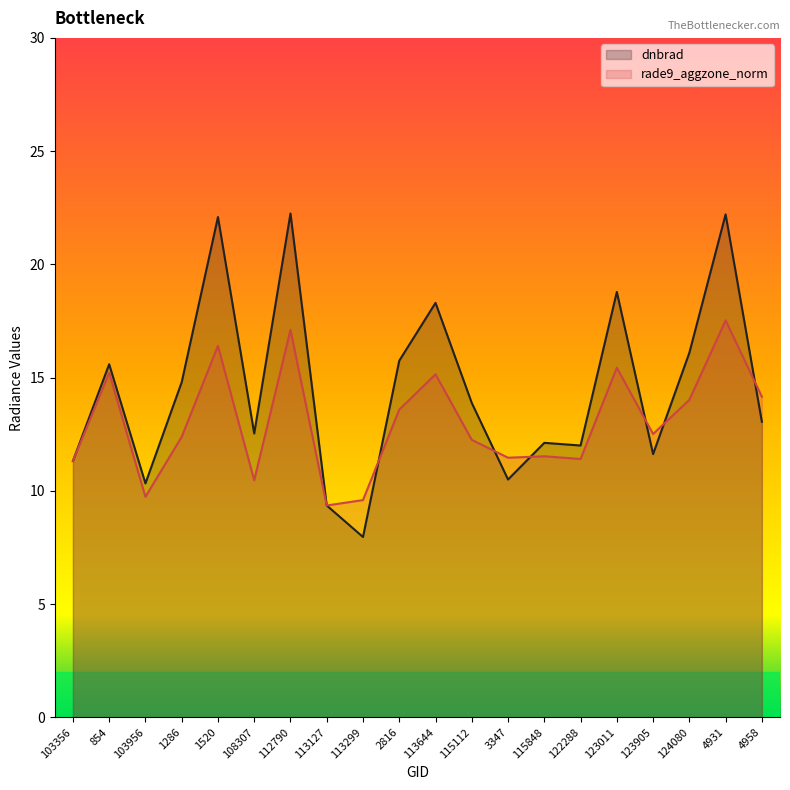

What is the label of the 9th point from the left?

113299